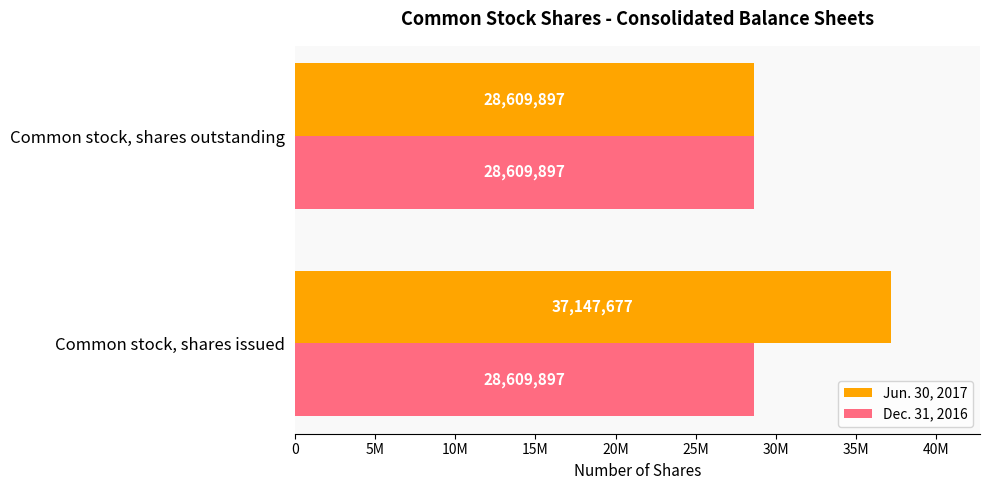

Which series has the widest spread of values?

Jun. 30, 2017